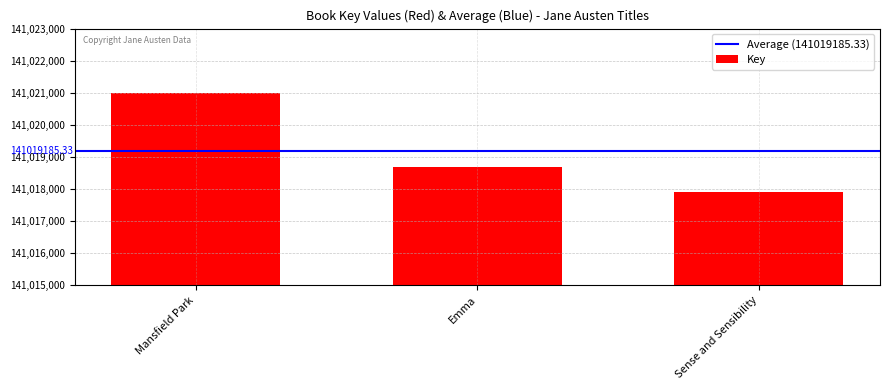

The chart shows a value of 141018672 at Emma. True or false?

True